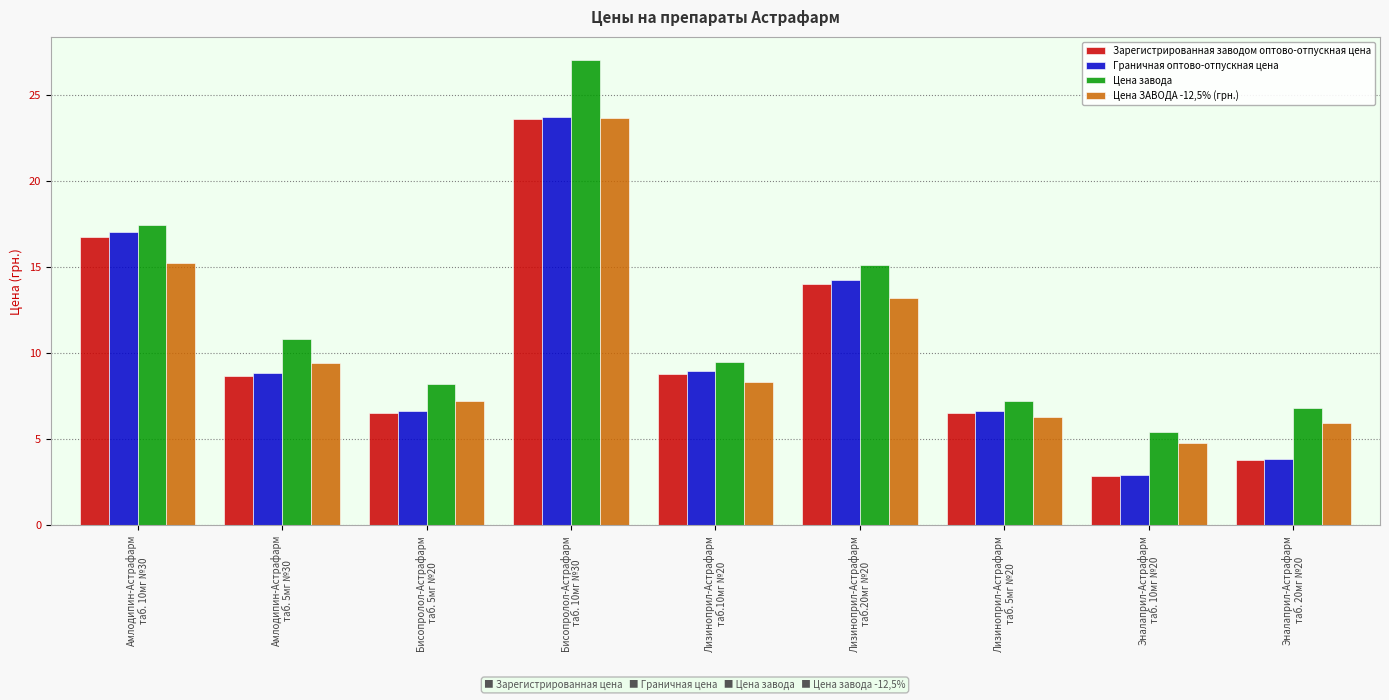

Which series has the largest total across all categories?

Цена завода